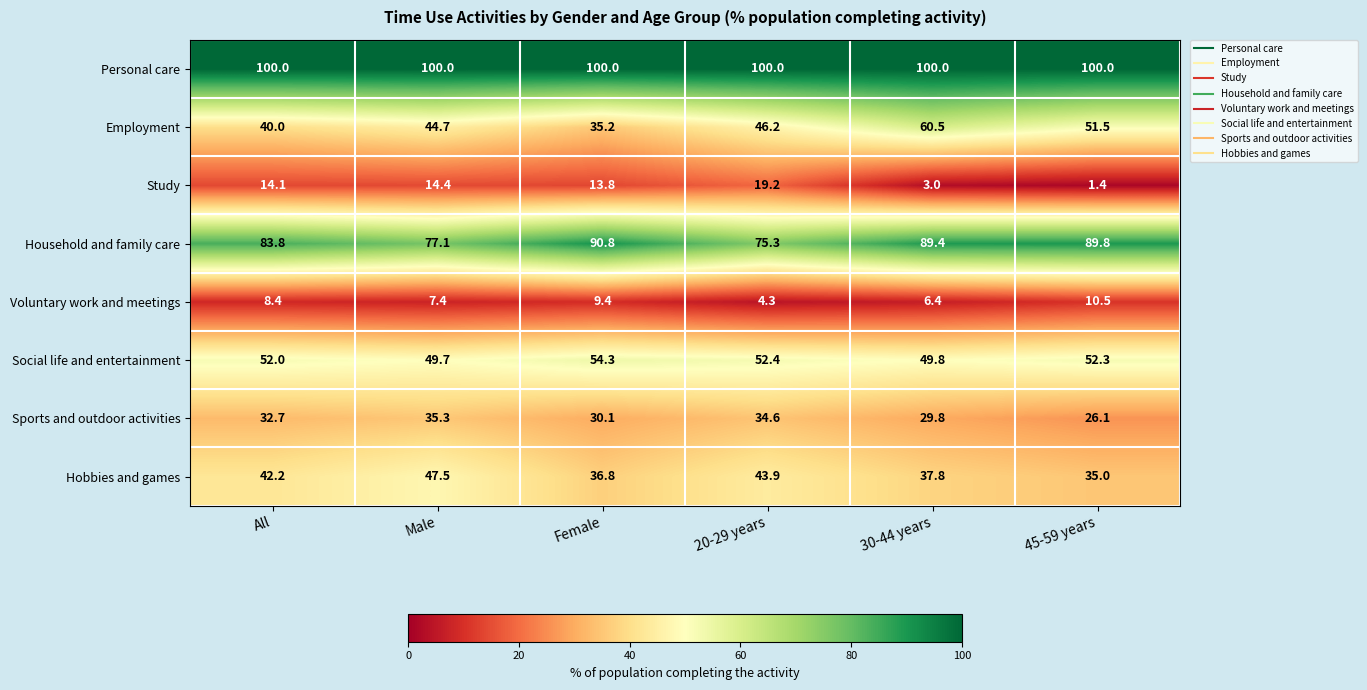

The Personal care series shows 100.0 at All. True or false?

True